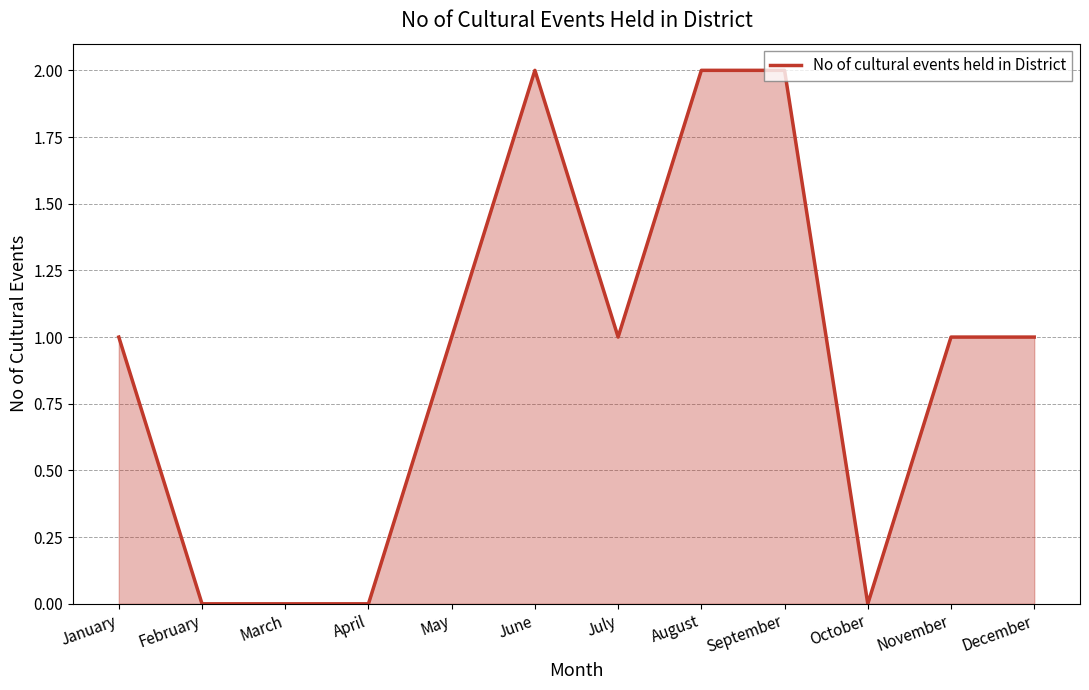

How many lines are shown in the chart?

1